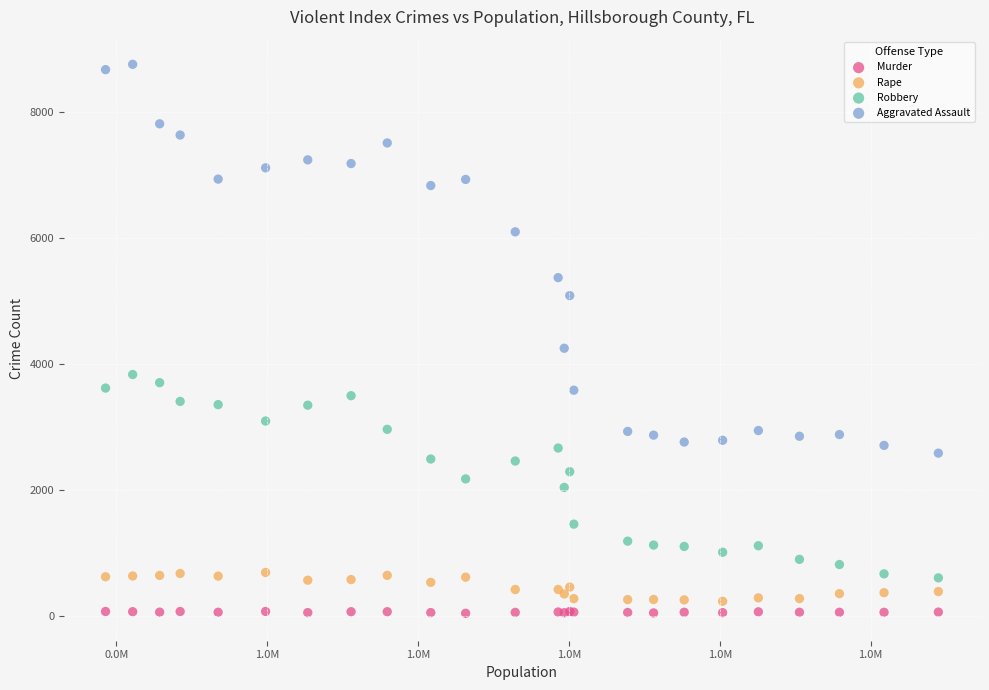

Which series reaches the maximum Y coordinate?

Aggravated Assault